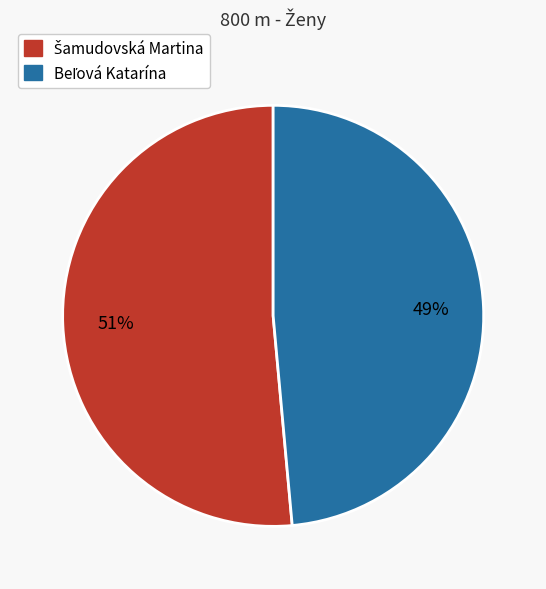

To the nearest percent, what is the average slice percentage?

50%